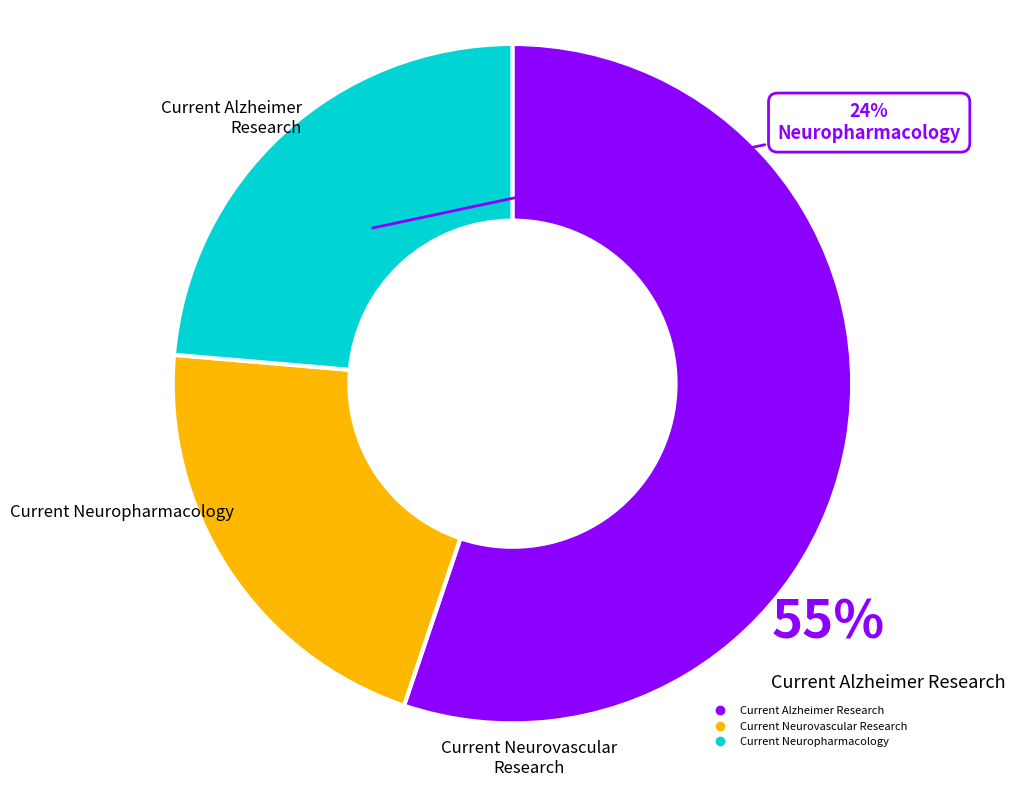

Approximately how many times larger is the value at Current Neurovascular Research compared to Current Neuropharmacology?

0.9